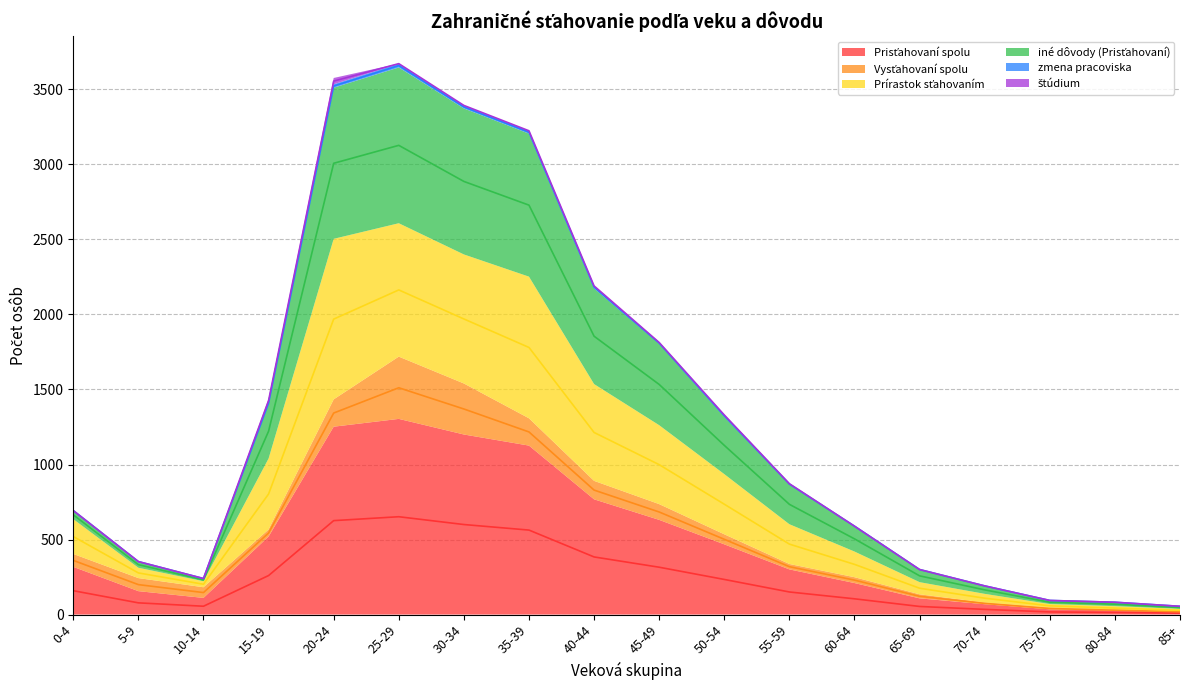

True or false: Prírastok sťahovaním and iné dôvody (Prisťahovaní) intersect in this chart.

False